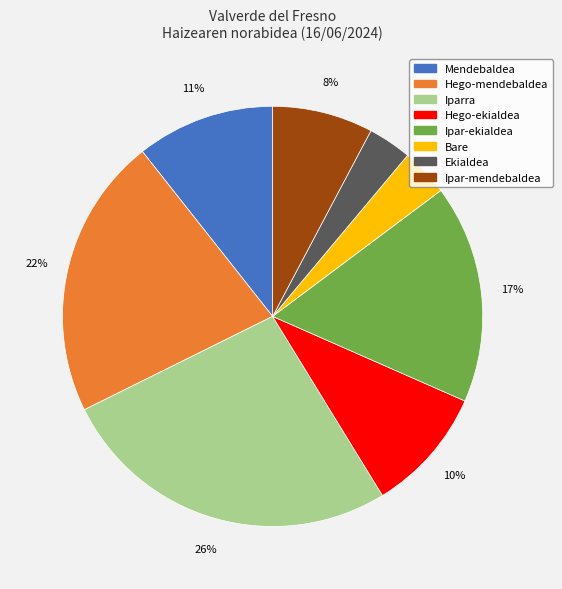

To the nearest percent, what is the average slice percentage?

12%